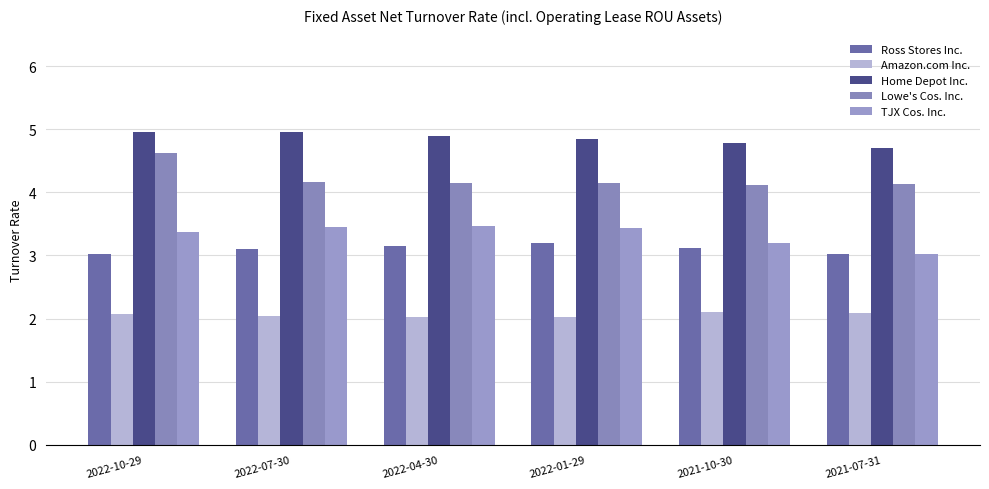

Is it true that Home Depot Inc. equals 1.7 at 2022-10-29?

False